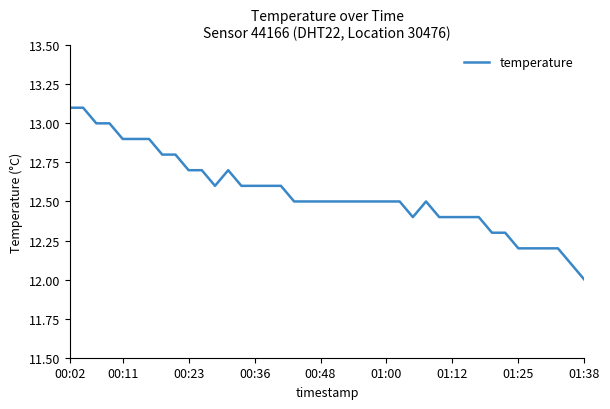

What is the minimum value shown in the chart?

12.0